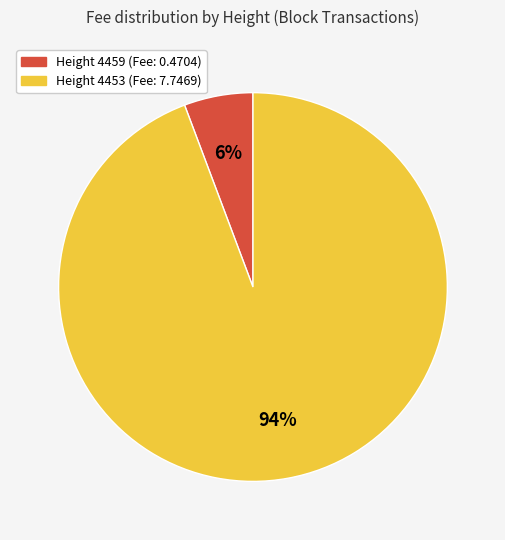

Is there a majority slice in this chart?

Yes